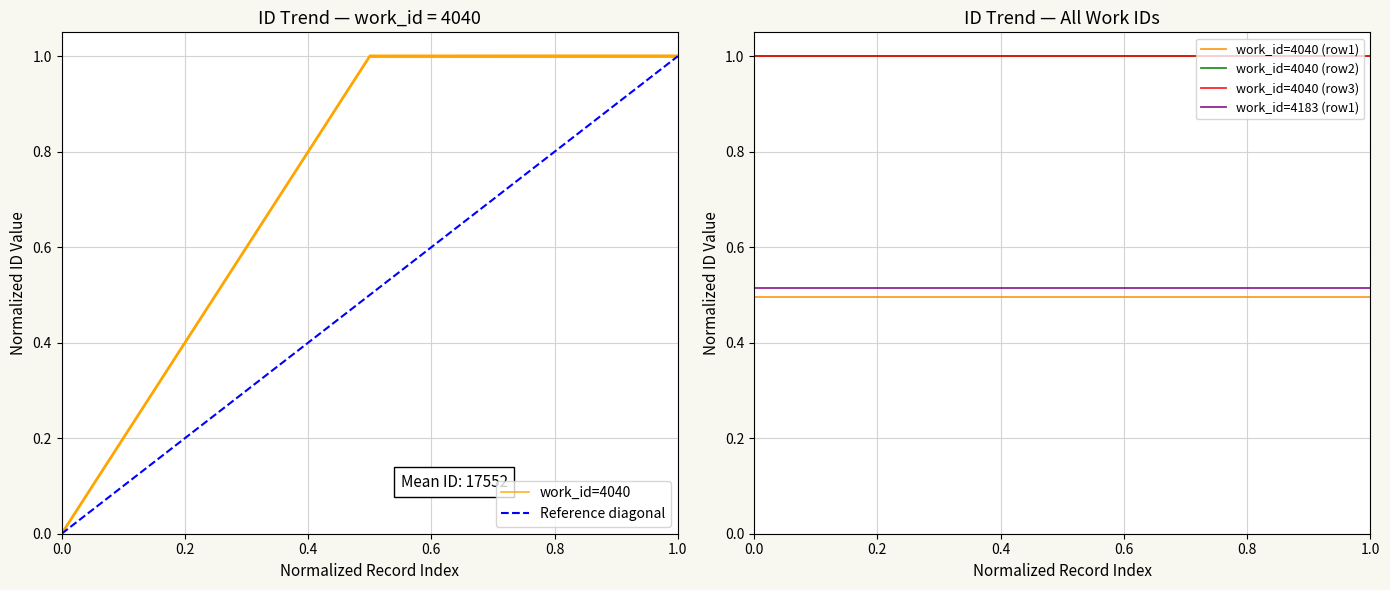

Is this an area chart (filled region under the line)?

No